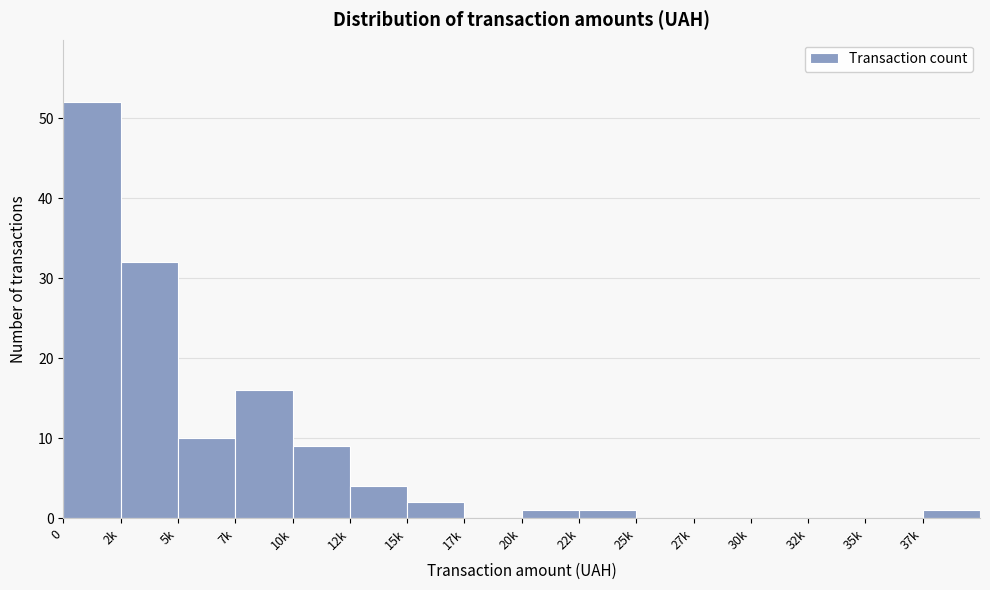

Reading right to left, what are all the values shown in this chart?

37k=1	35k=0	32k=0	30k=0	27k=0	25k=0	22k=1	20k=1	17k=0	15k=2	12k=4	10k=9	7k=16	5k=10	2k=32	0=52